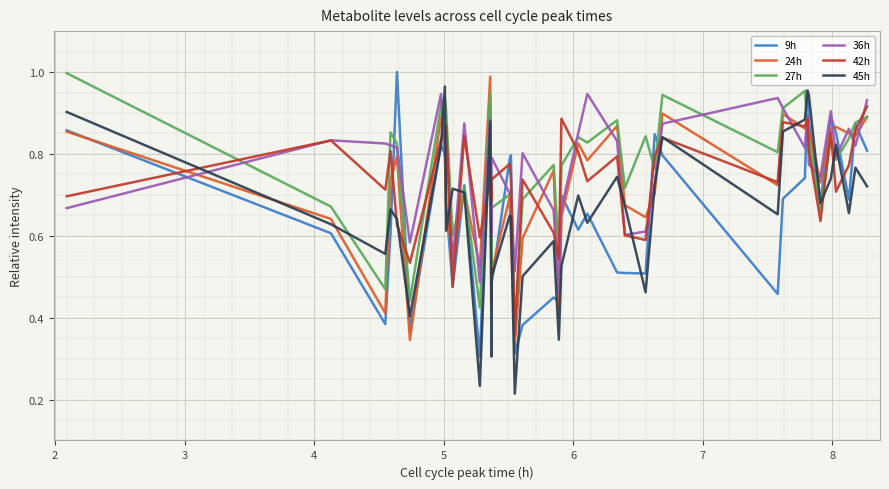

What is the value of the 36h point at the 32nd from the left?

0.8